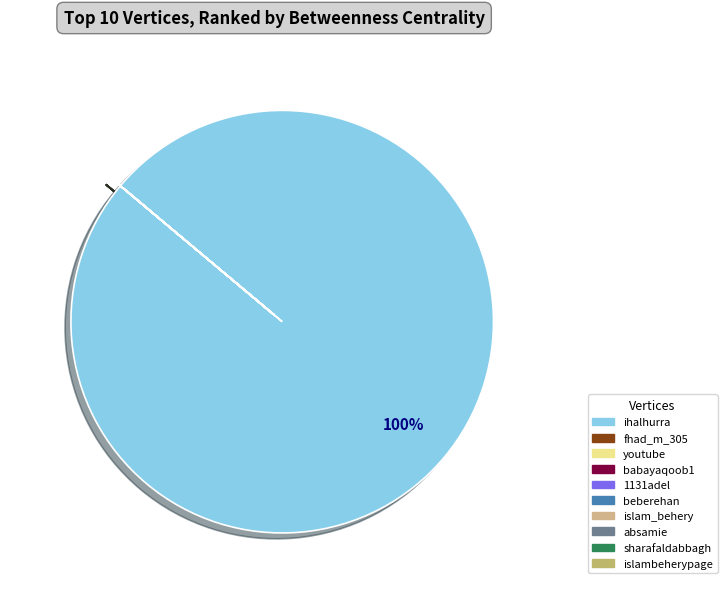

Does ihalhurra account for over 50% of the chart?

Yes